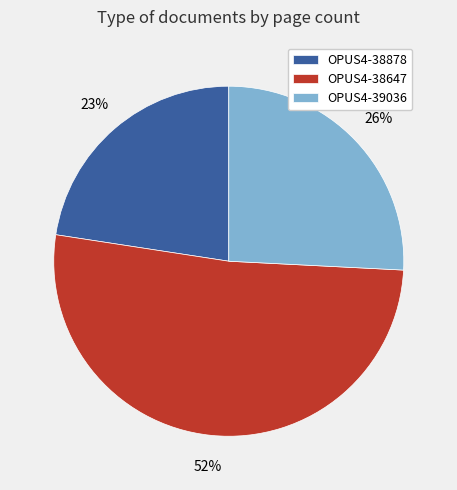

To the nearest percent, what is the difference between the OPUS4-39036 and OPUS4-38647 slice percentages?

26%